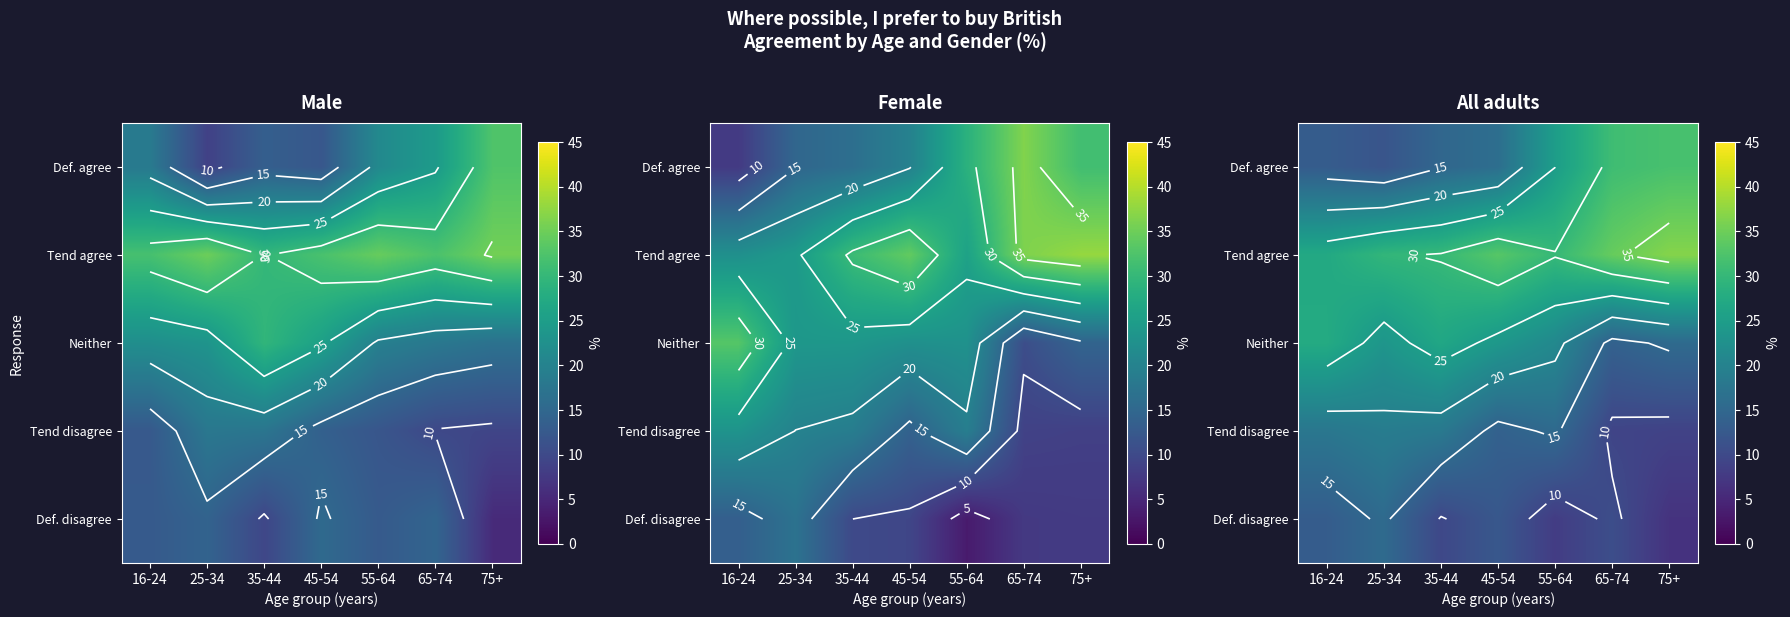

What is the greatest value displayed?

36.7